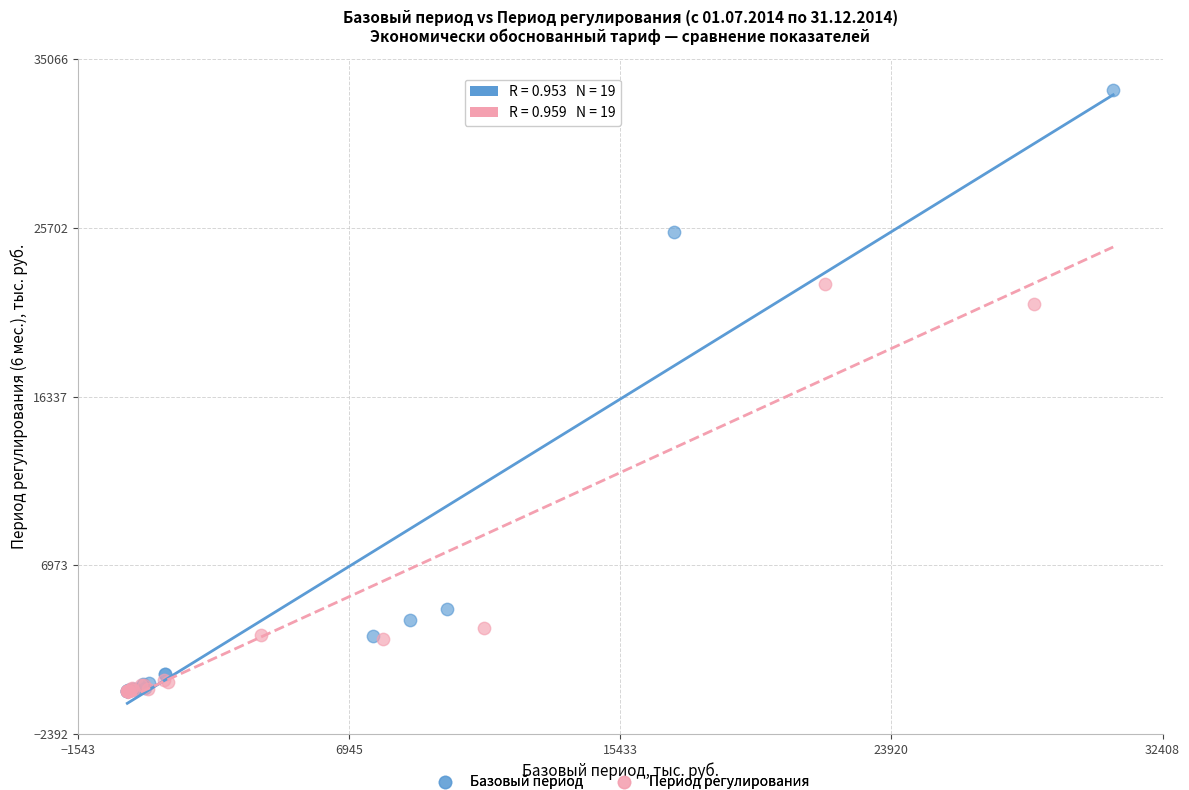

Which series reaches the maximum Y coordinate?

Базовый период